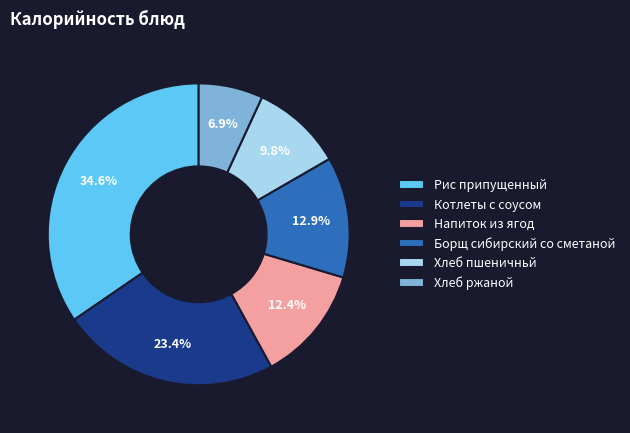

How many segments does this pie chart have?

6